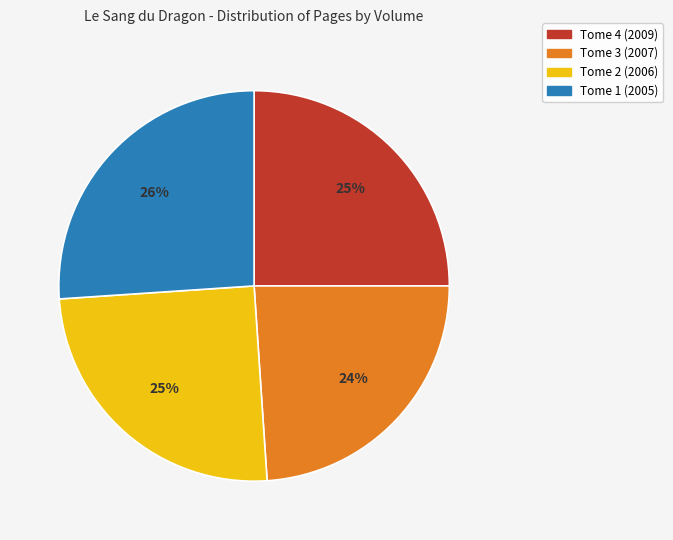

Is the sum of Tome 2 (2006) and Tome 1 (2005) greater than half?

Yes